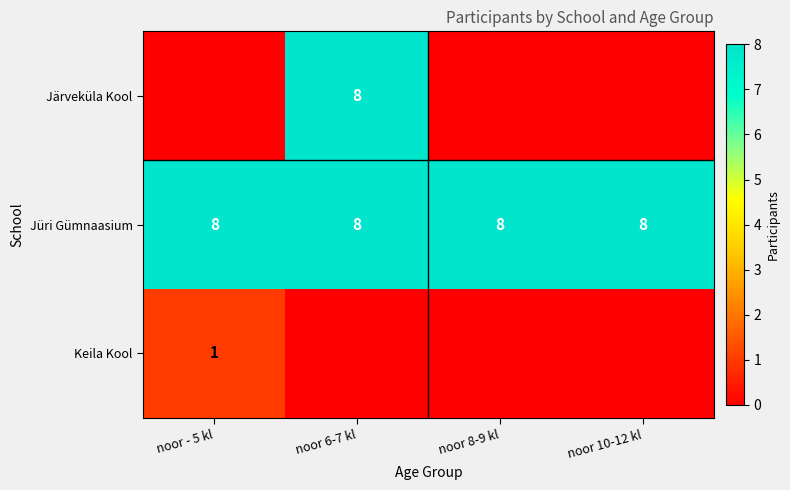

The Jüri Gümnaasium series shows 8 at noor 8-9 kl. True or false?

True